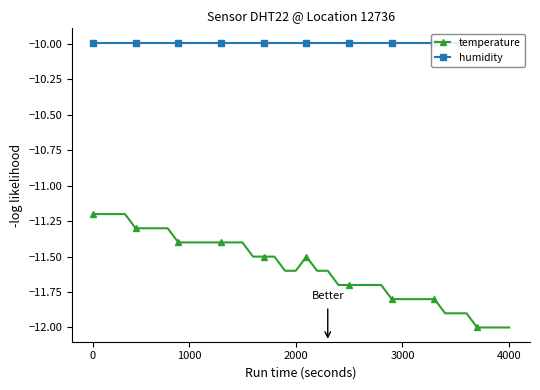

What is the total value across all series at 31?

-21.8